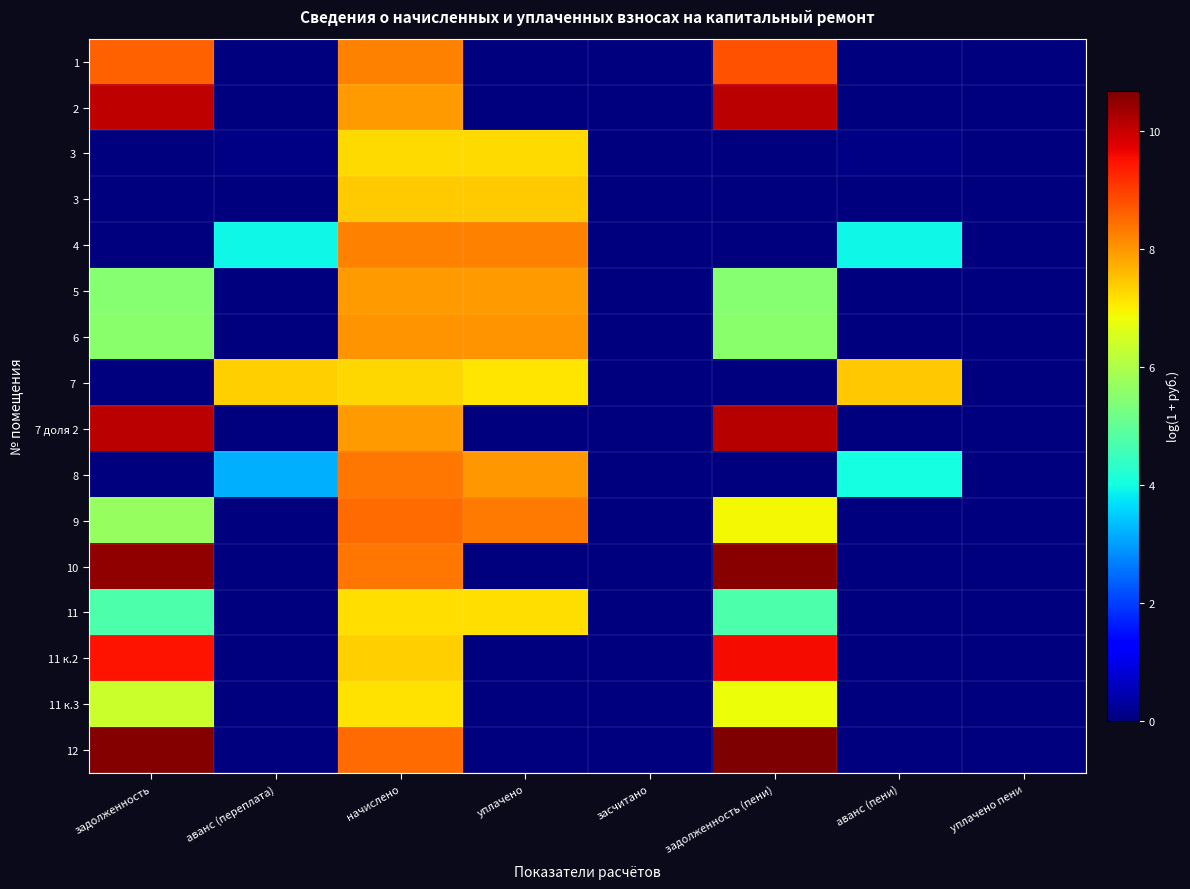

What is the total value across all series at задолженность?

87.3